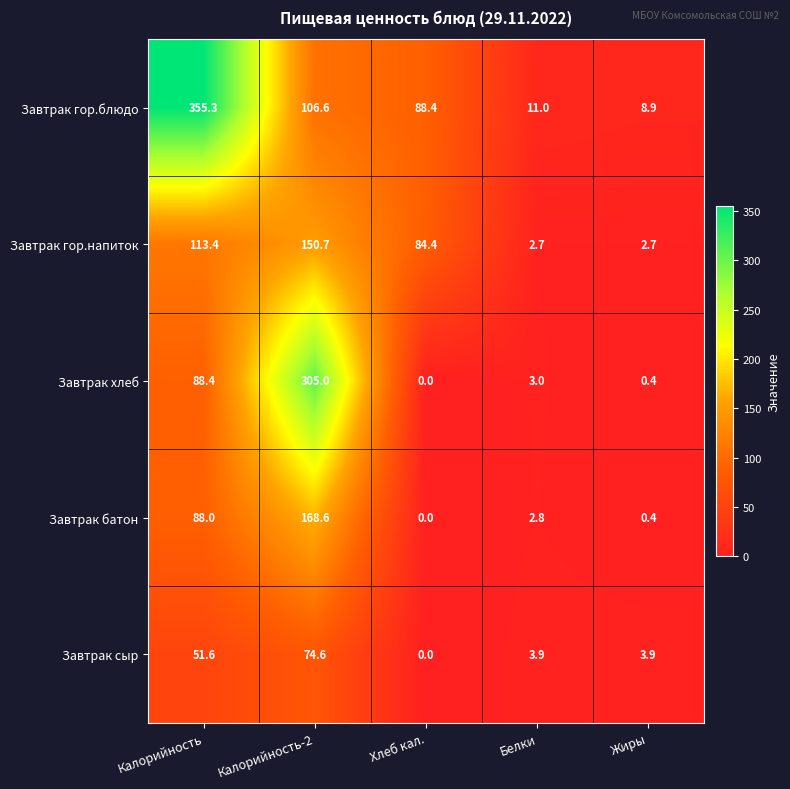

The Завтрак гор.напиток series shows 268.7 at Калорийность-2. True or false?

False